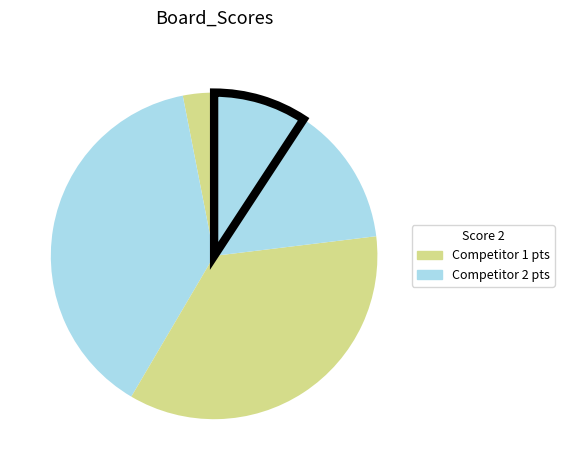

Rank the categories by value from highest to lowest.

2, 3, 4, 6, 1, 5